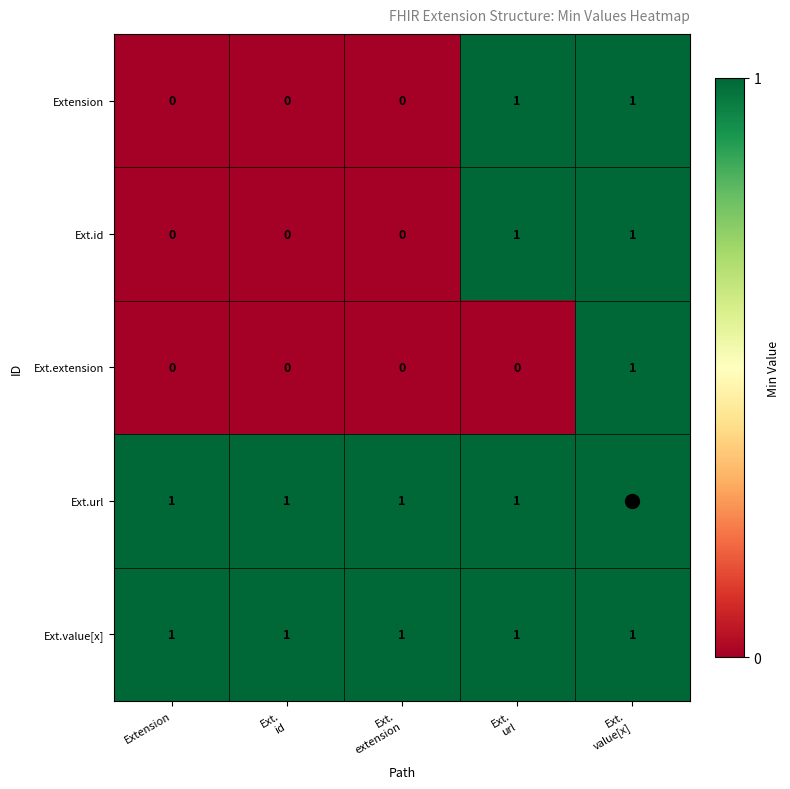

Count the Ext.extension values in the range 0 to 1.

5